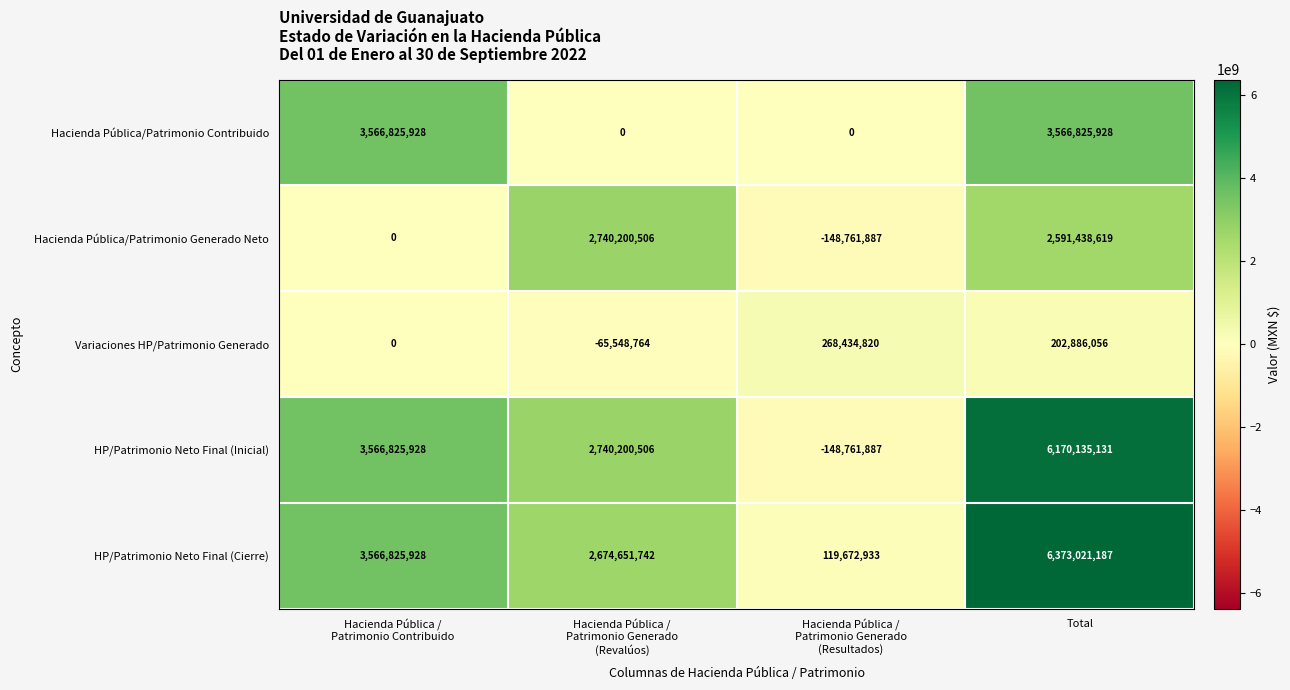

Which series has the largest total across all categories?

HP/Patrimonio Neto Final (Cierre)